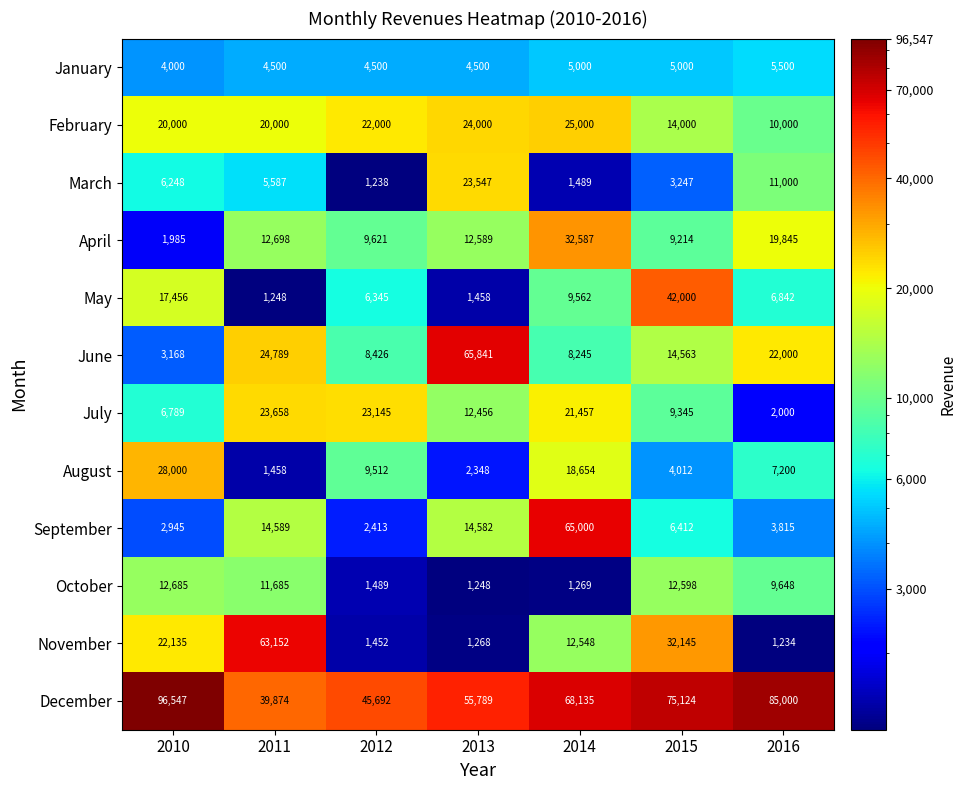

Count the January values in the range 4500 to 5000.

5